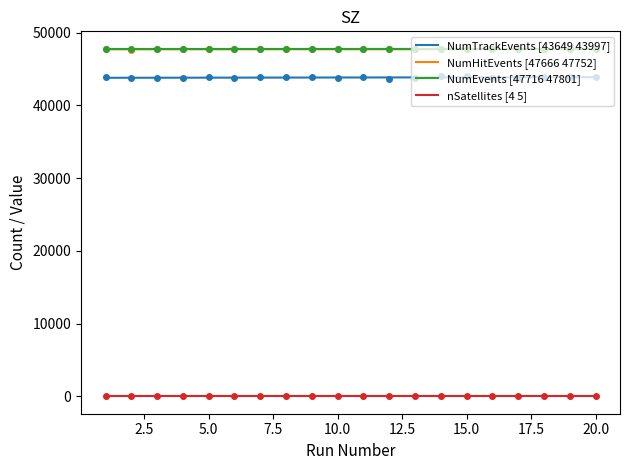

True or false: nSatellites has a value of 3.6 at 7.

False